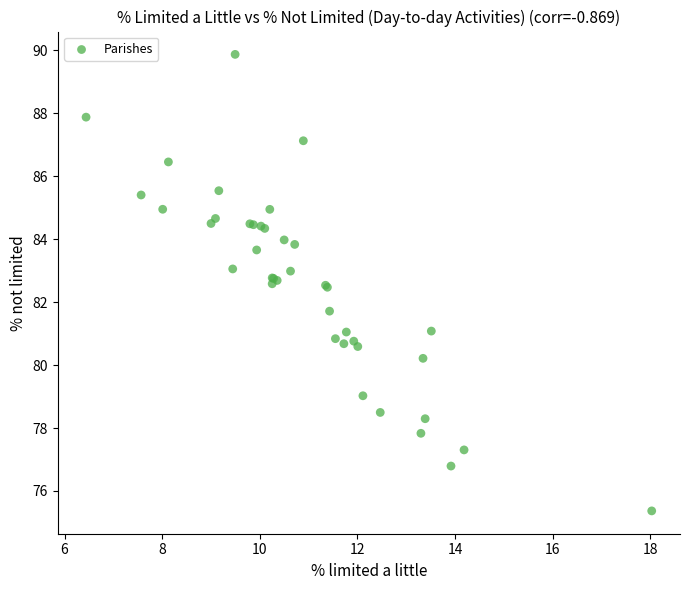

What Y value in the scatter plot is closest to 82?

81.7